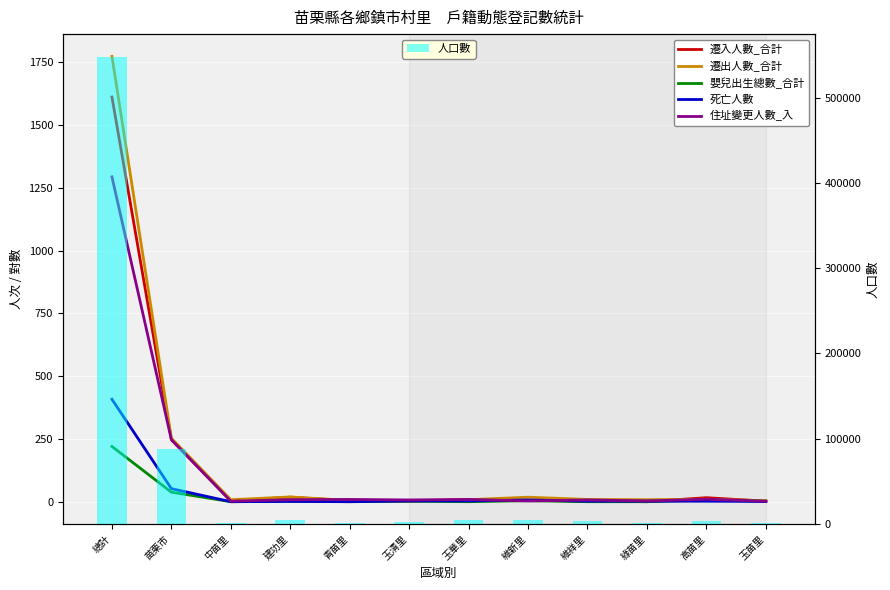

Which series has the largest range (max minus min)?

人口數